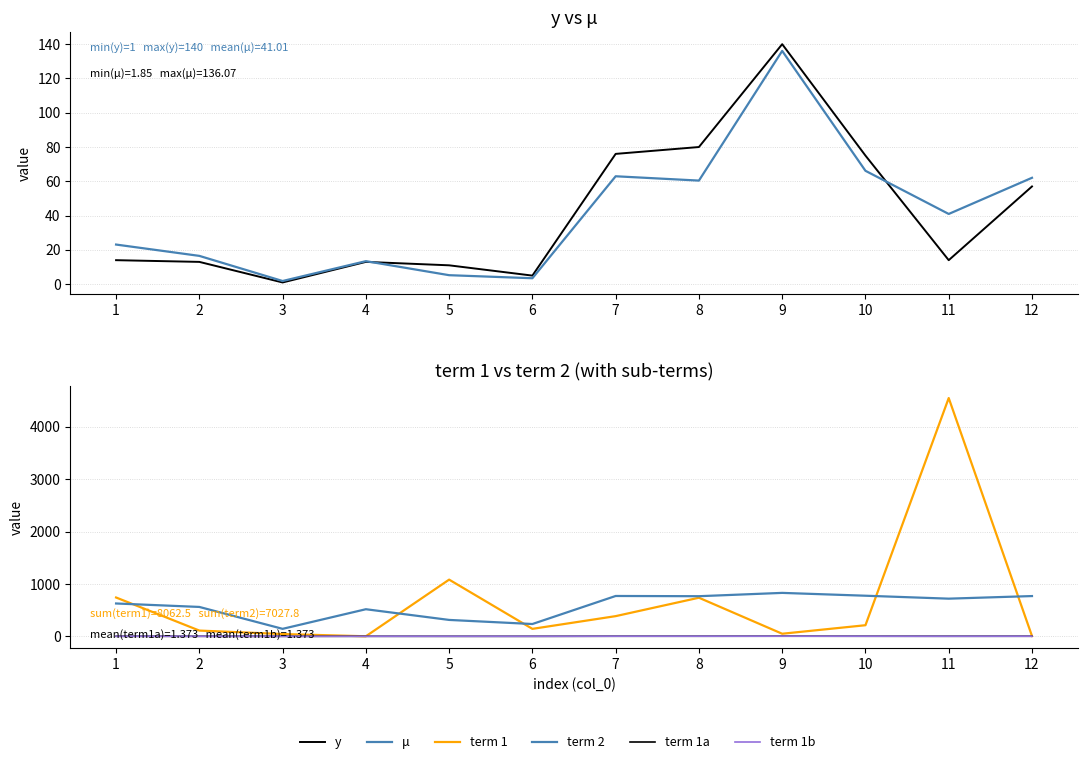

What are all the series names shown in the legend?

y, μ, term 1, term 2, term 1a, term 1b